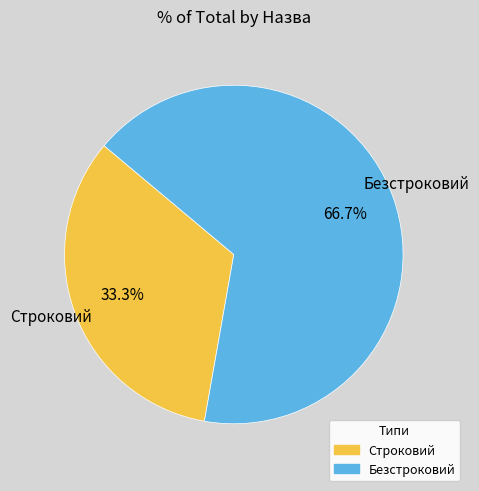

Which has a higher value, Строковий or Безстроковий?

Безстроковий